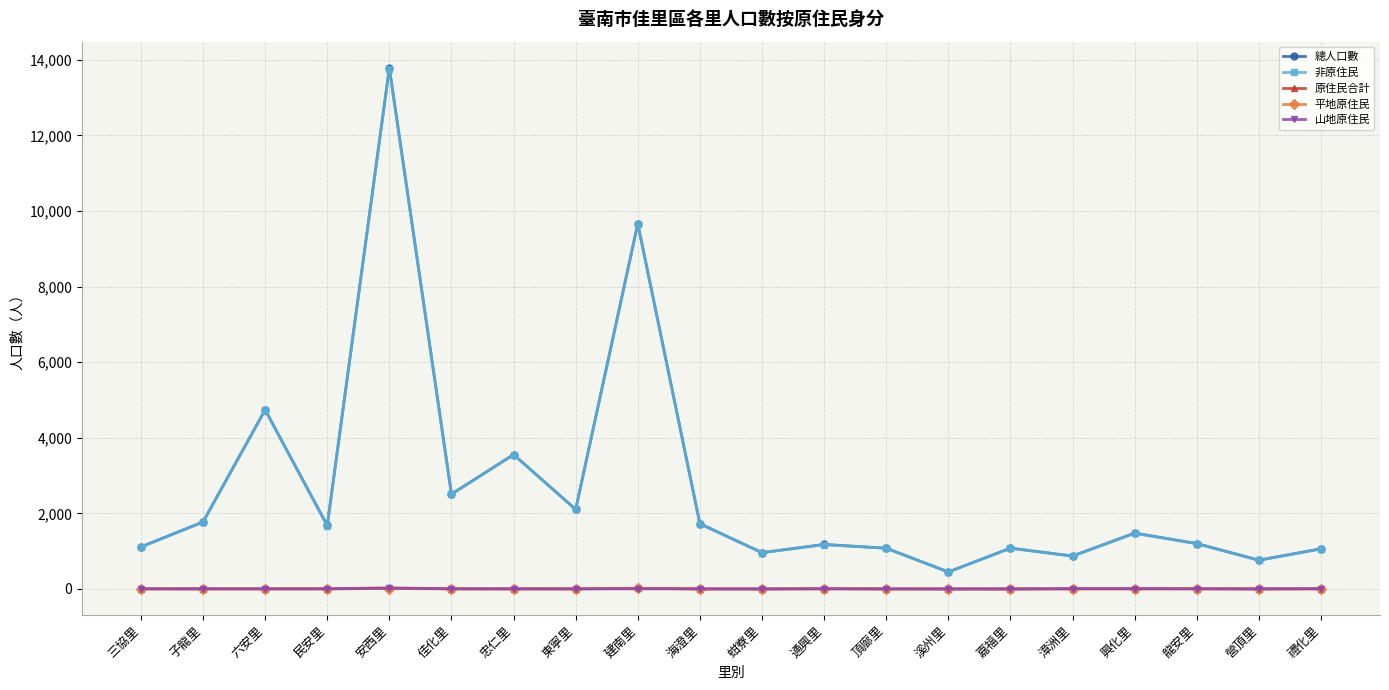

The 平地原住民 series shows 0 at 禮化里. True or false?

True